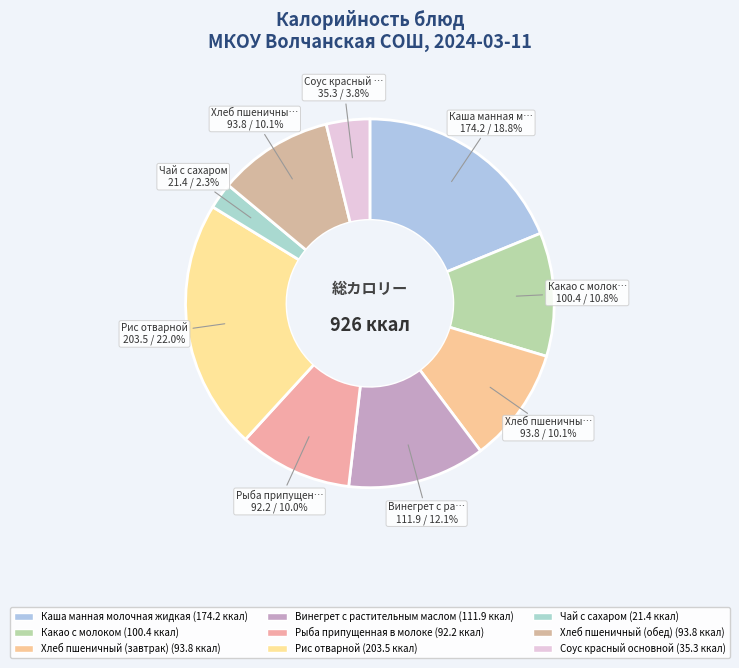

How many slices are in this pie chart?

9